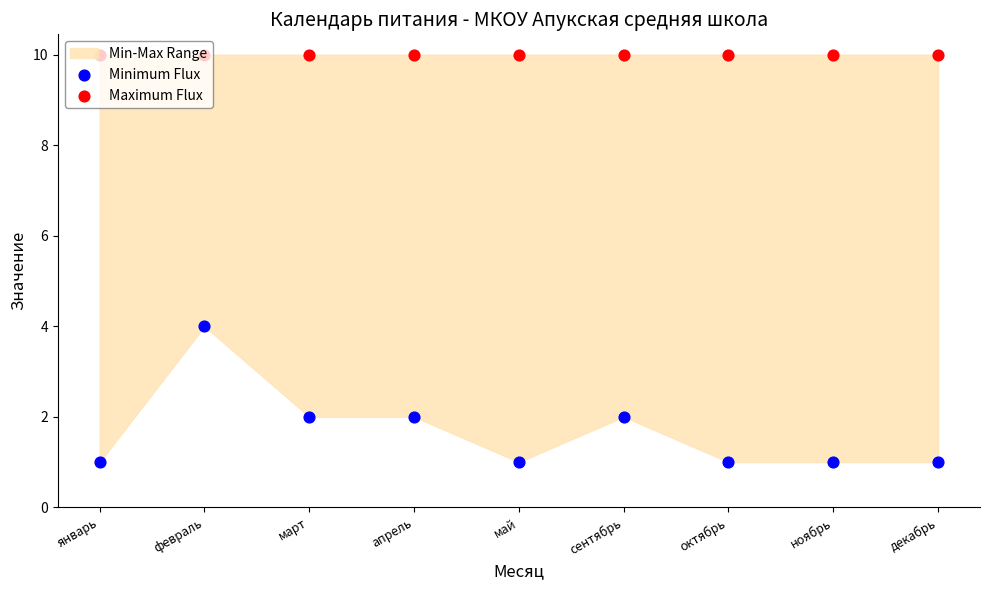

Which series has the widest spread of Y values?

Minimum Flux